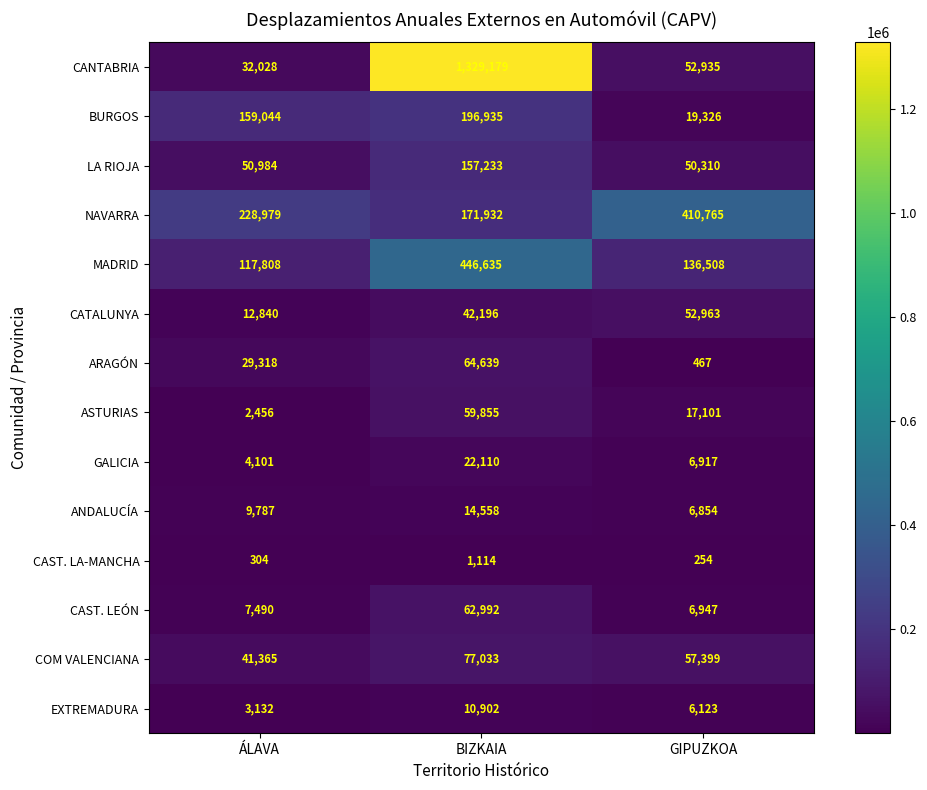

What is the difference between the highest and lowest values at ÁLAVA?

228675